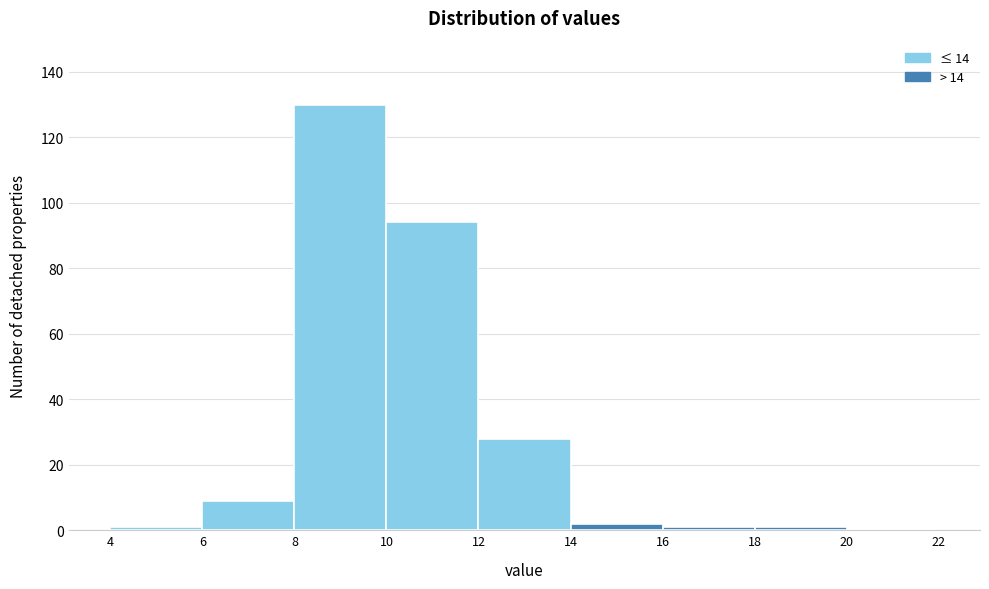

Reading left to right, transcribe this chart: for each bar, give the range it covers on the x-axis and its height. The values are not printed on the chart, so give them approximately, as read against the axis.

4 to 6: under 2
6 to 8: 10
8 to 10: 130
10 to 12: 94
12 to 14: 28
14 to 16: 2
16 to 18: under 2
18 to 20: under 2
20 to 22: 0